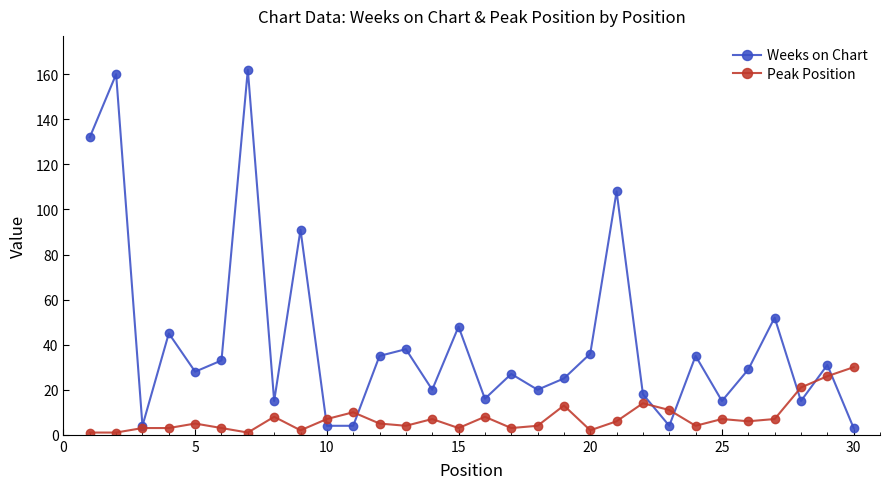

What is the highest value of the Peak Position series?

30